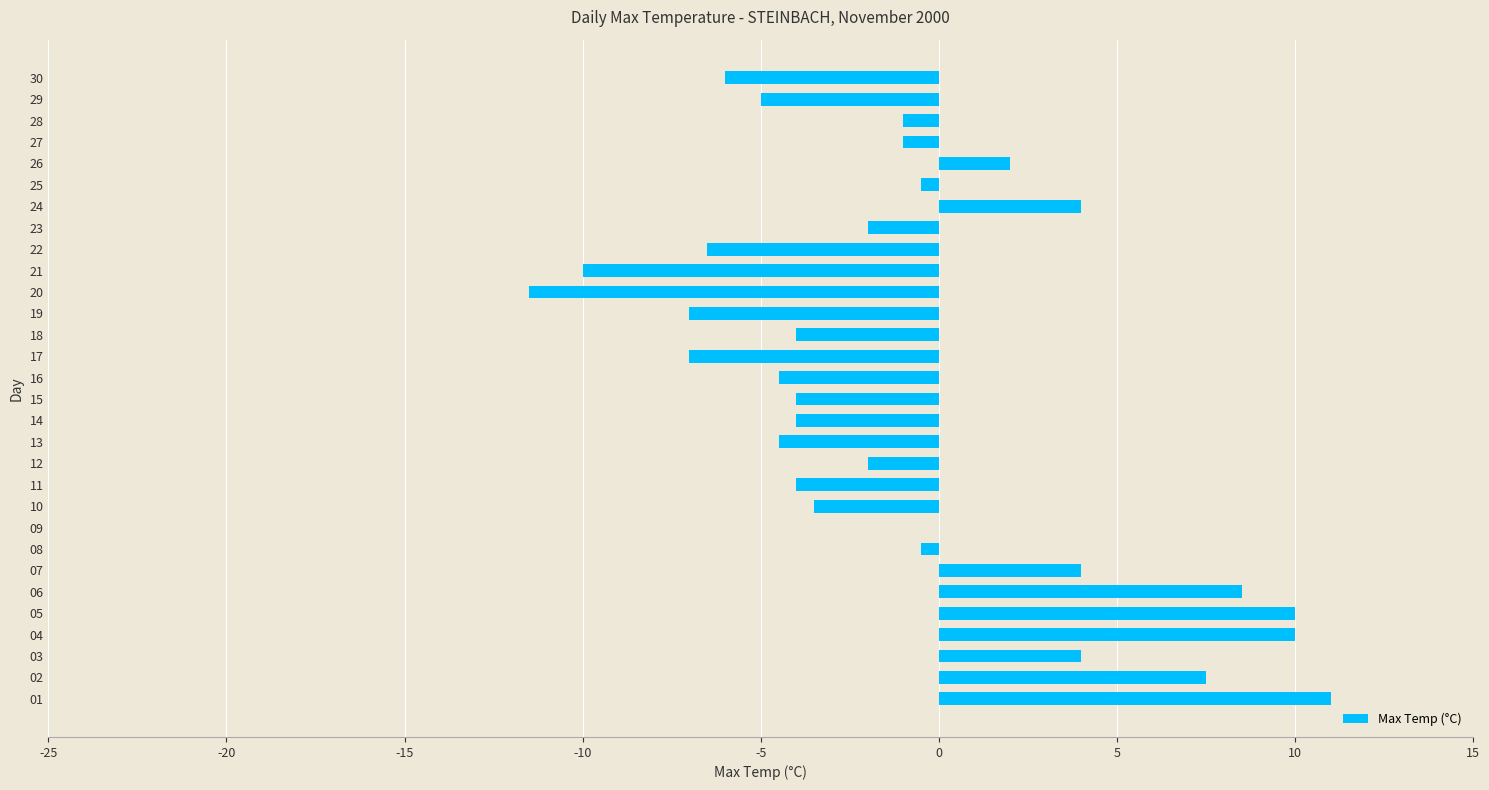

The value at 21 is -17.8. True or false?

False